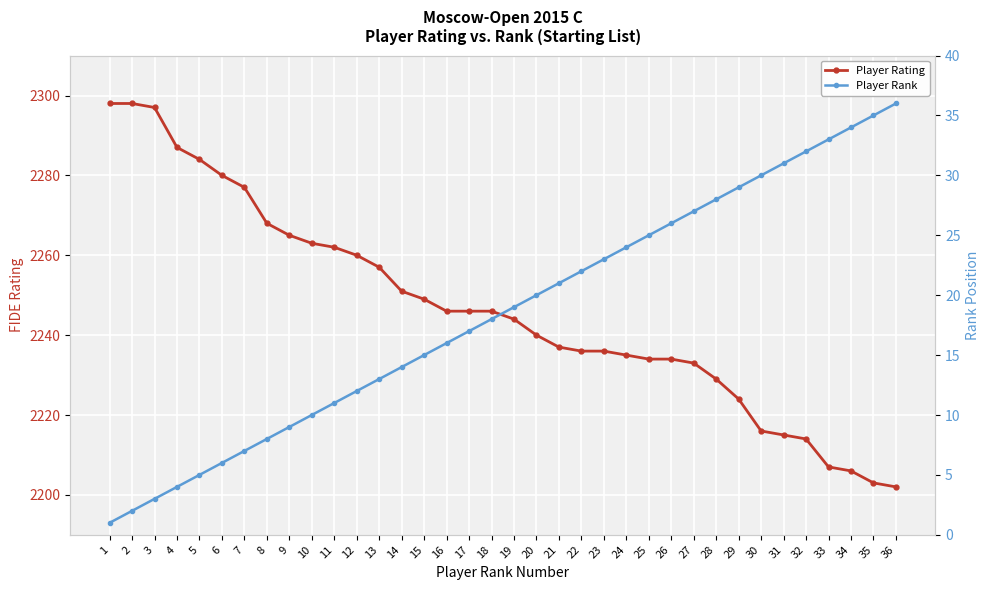

How many lines are shown in the chart?

2